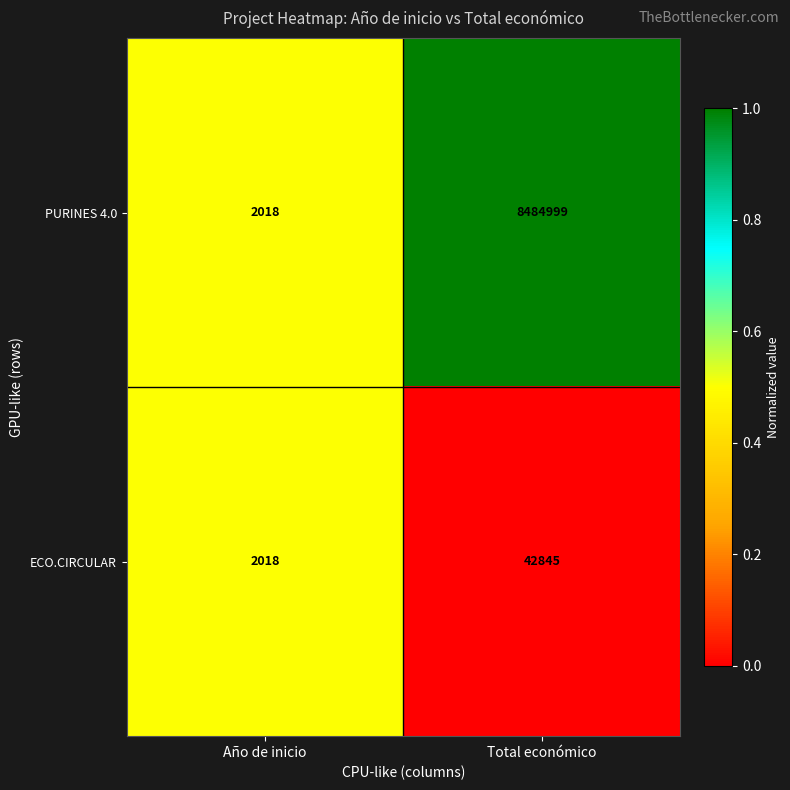

What is the difference between the maximum and minimum values in the ECO.CIRCULAR series?

40827